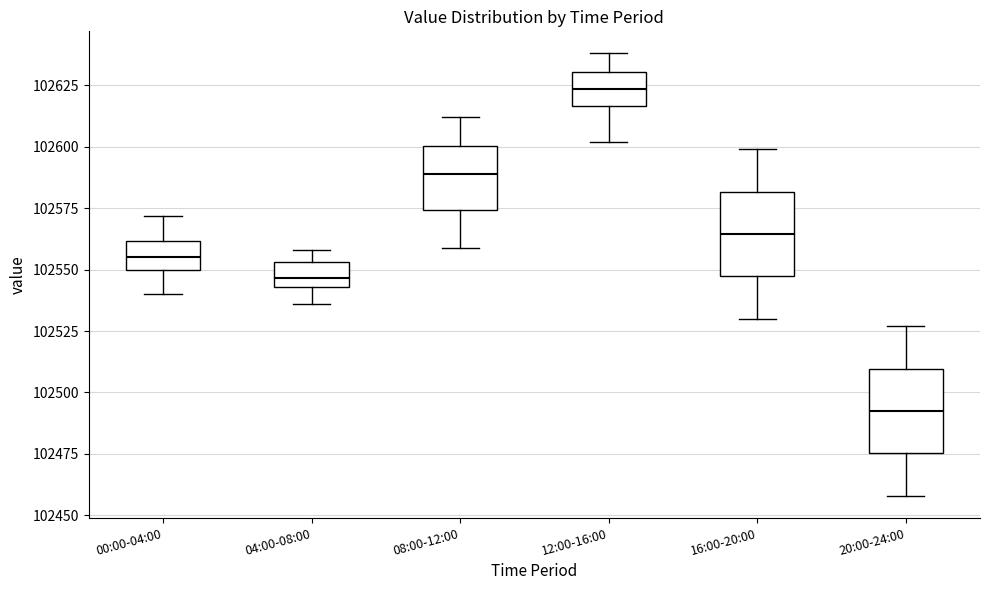

Where does the lower whisker of the box for 12:00-16:00 end on the y-axis? The values are not printed on the chart, so give them approximately, as read against the axis.

102600